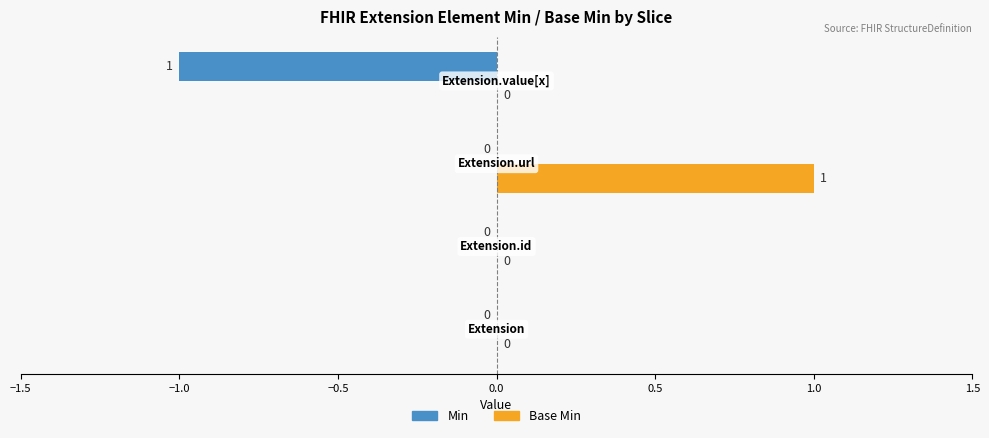

Which series has the largest total across all categories?

Base Min